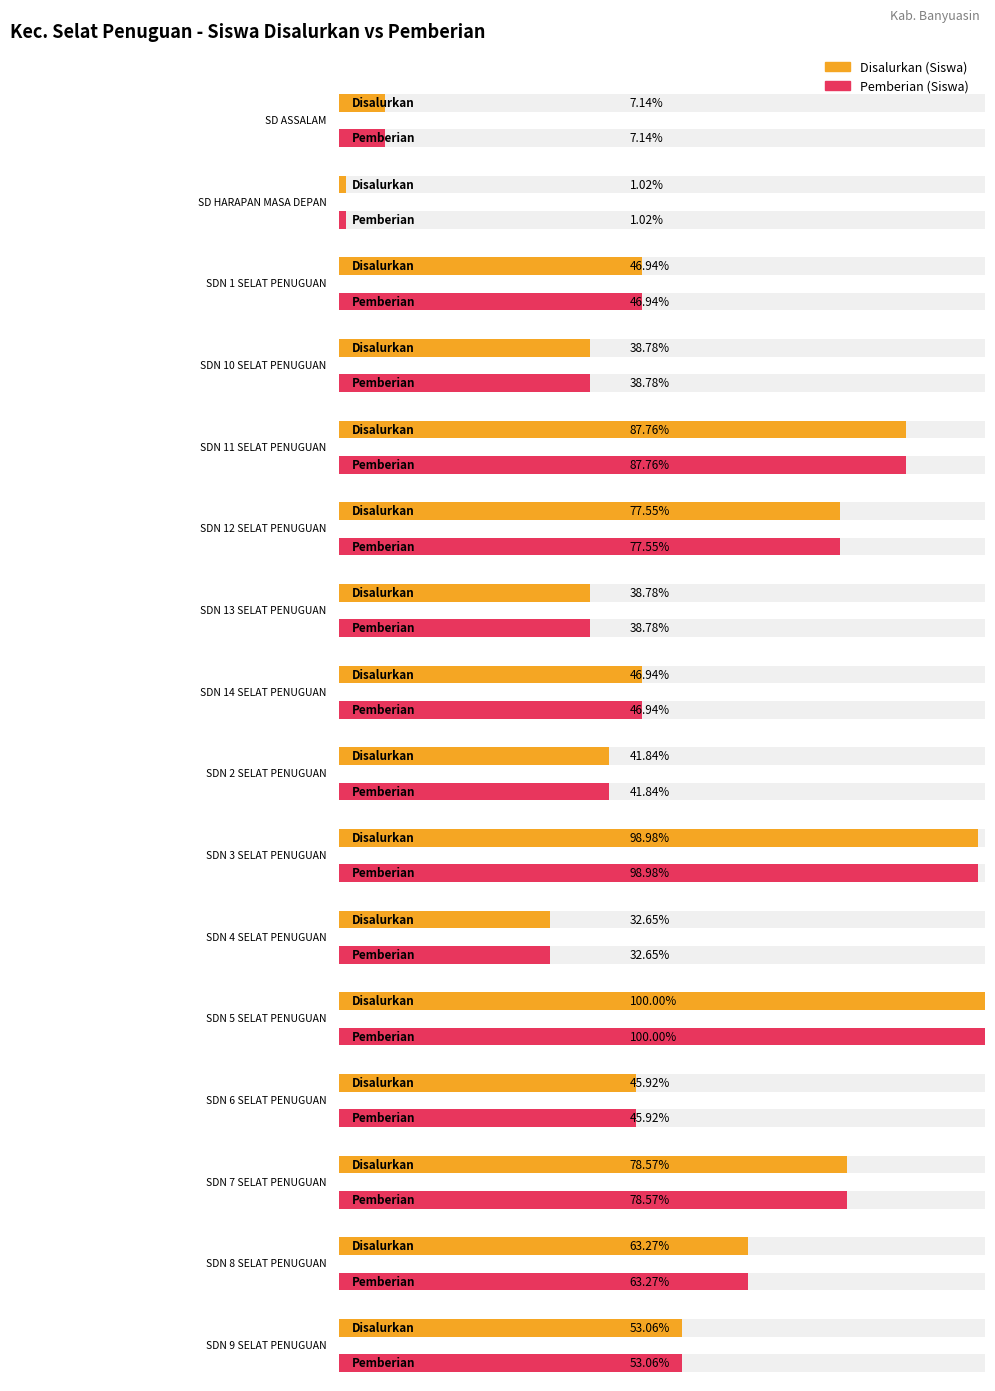

What is the minimum value for Pemberian (Siswa)?

1